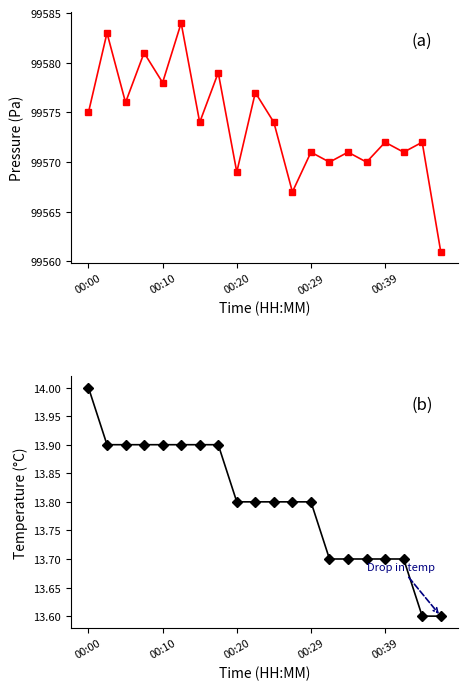

Which series changed the most between 9 and 17?

pressure